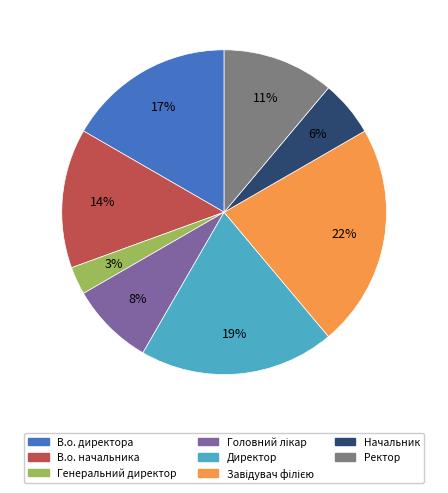

To the nearest percent, what is the combined percentage of Генеральний директор and Директор?

22%